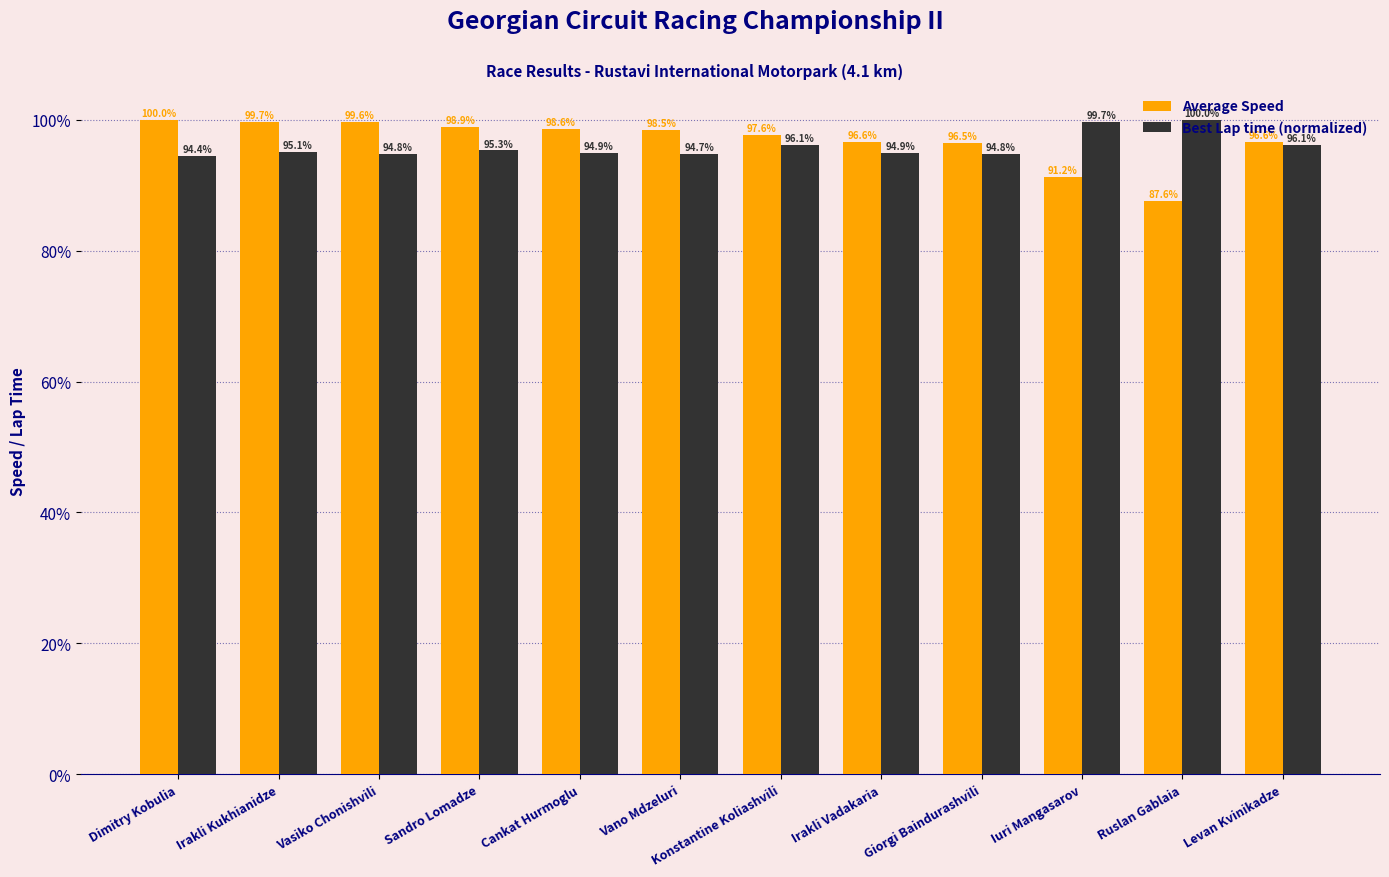

What is the difference between the maximum and minimum values in the Best Lap time (normalized) series?

5.6